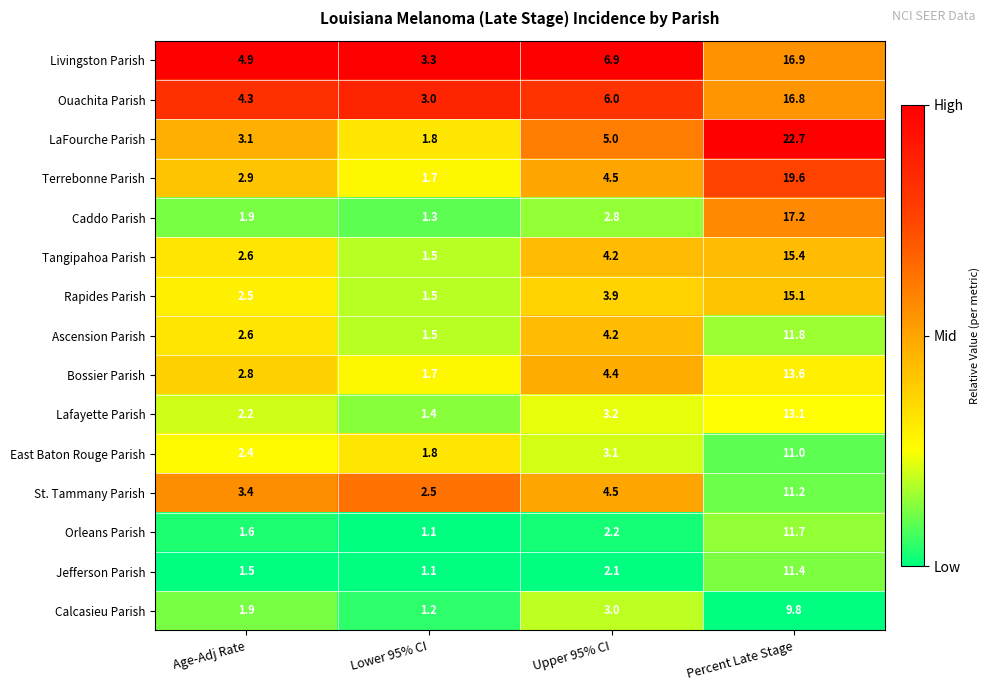

Which category has the lowest value across all series?

Lower 95% CI